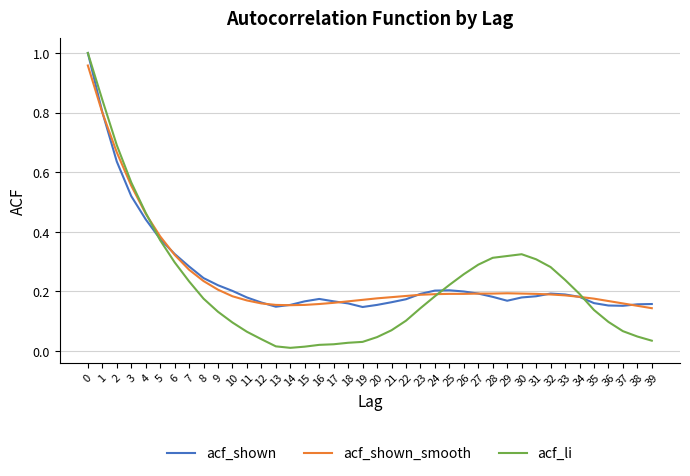

The acf_li series shows 0.4 at 27. True or false?

False